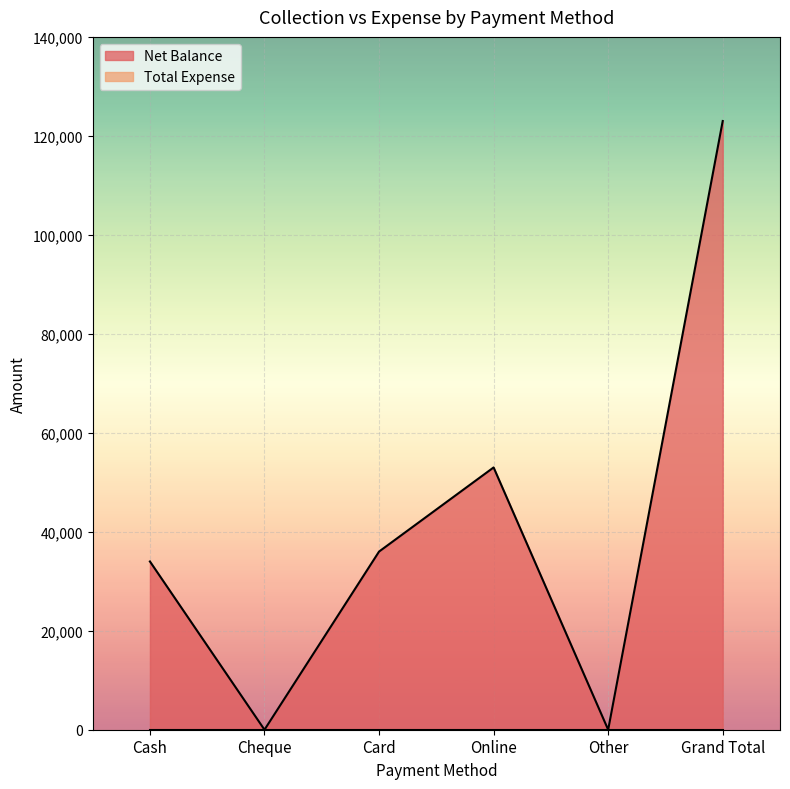

Rank the categories by value from highest to lowest.

Grand Total, Online, Card, Cash, Cheque, Other